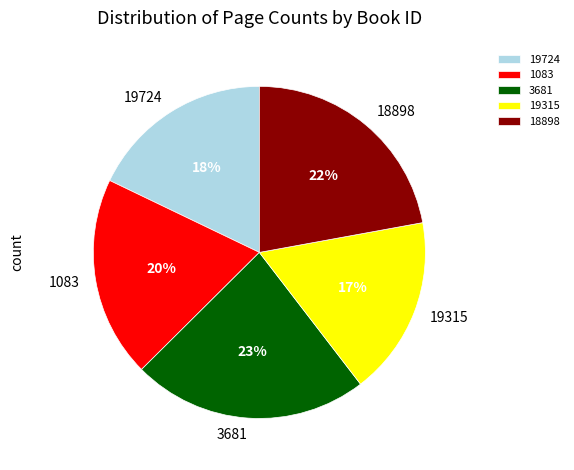

Does any single category account for the majority?

No